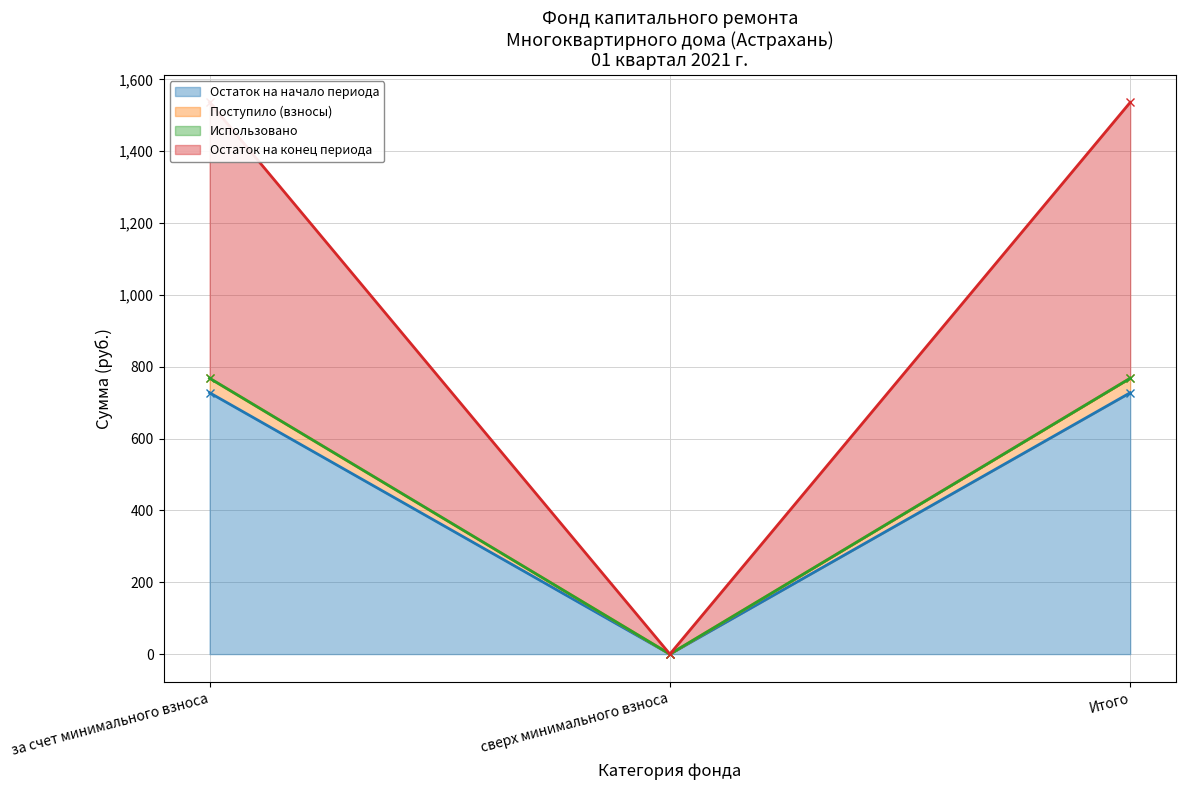

The Остаток на конец периода series shows 0.0 at сверх минимального взноса. True or false?

True